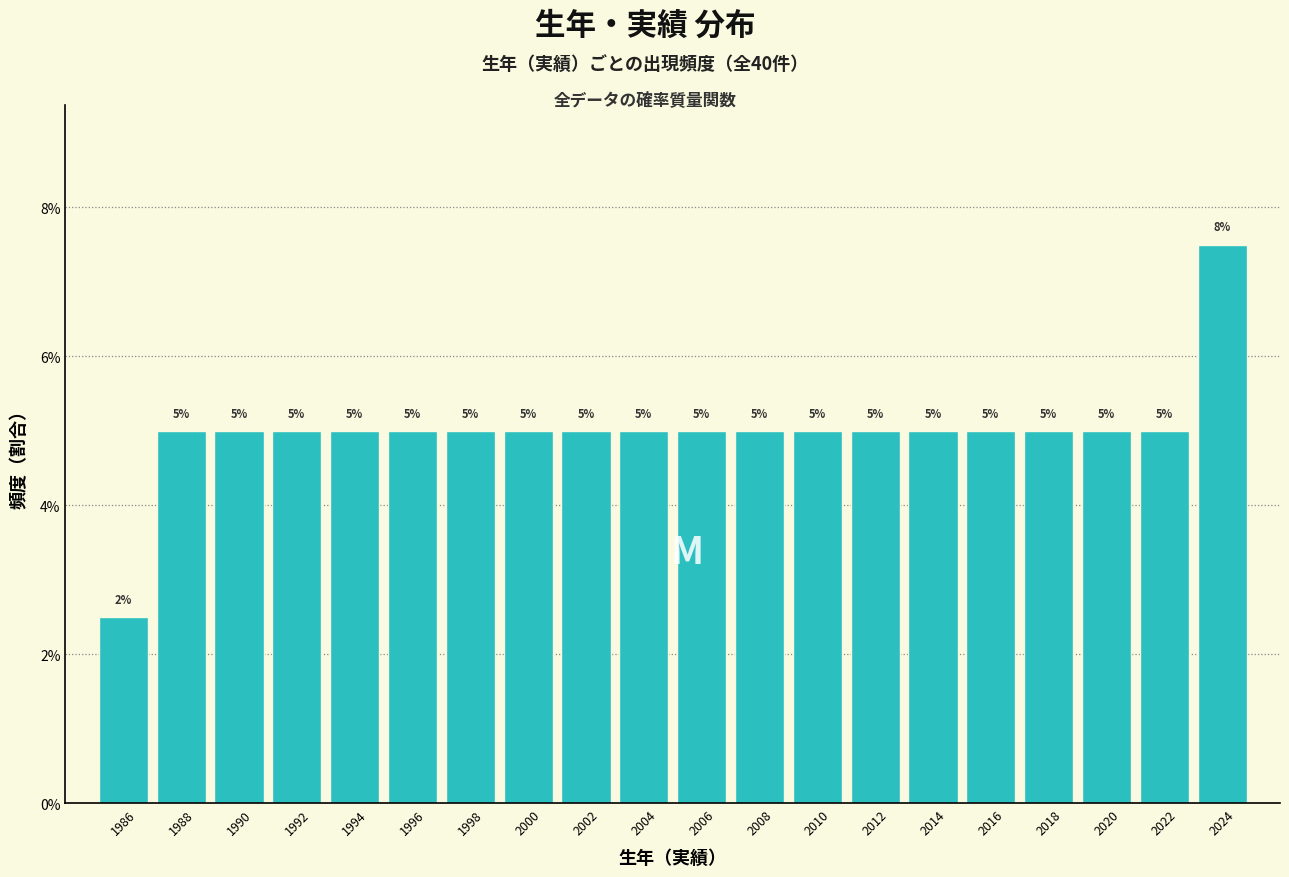

Which range on the x-axis has the tallest bar?

2023 to 2025